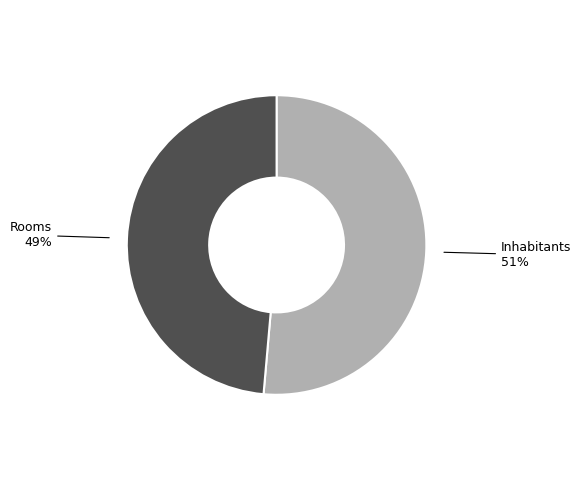

Which slice is the smallest?

Rooms